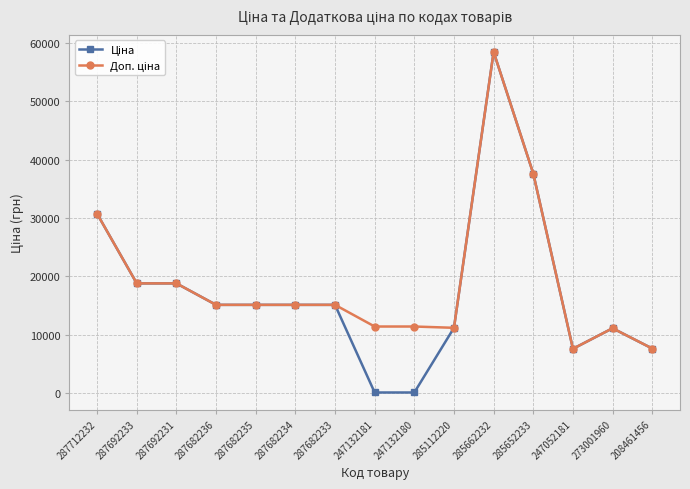

At how many categories does at least one series exceed 26015?

3